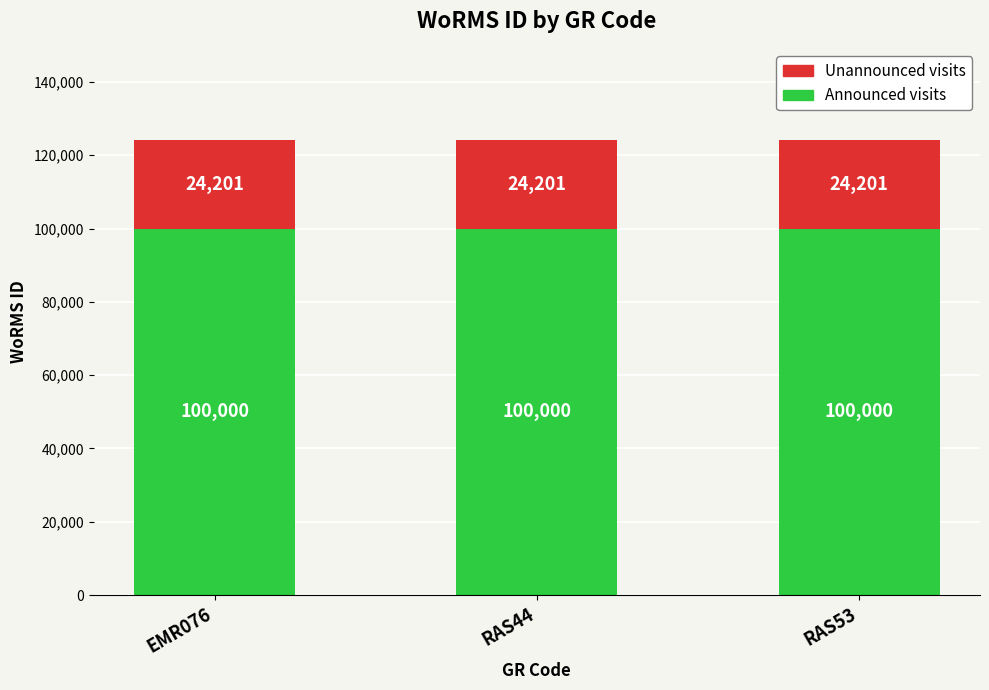

The value of Announced visits at EMR076 is 59373. True or false?

False